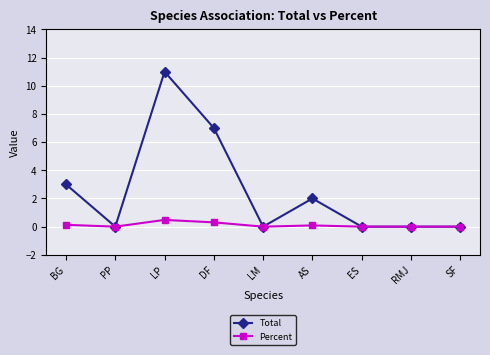

What is the difference between the maximum and minimum values in the Percent series?

0.5